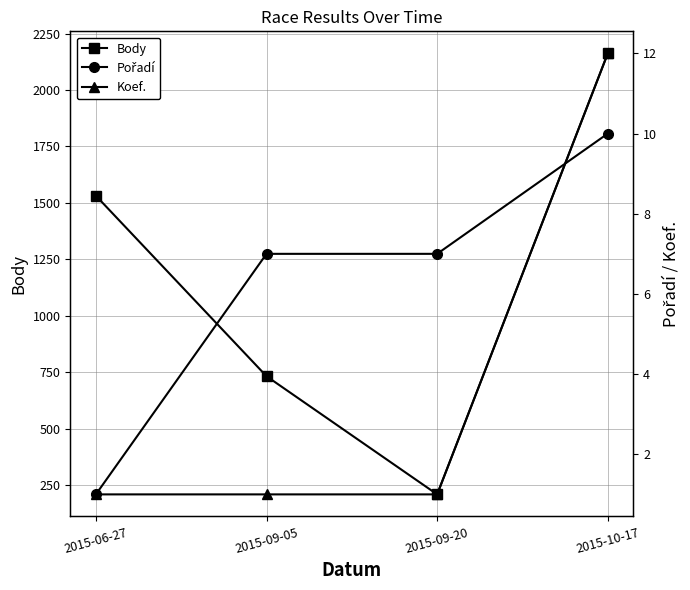

Is the value of Body at 2015-09-05 greater than the value of Koef. at 2015-09-20?

Yes